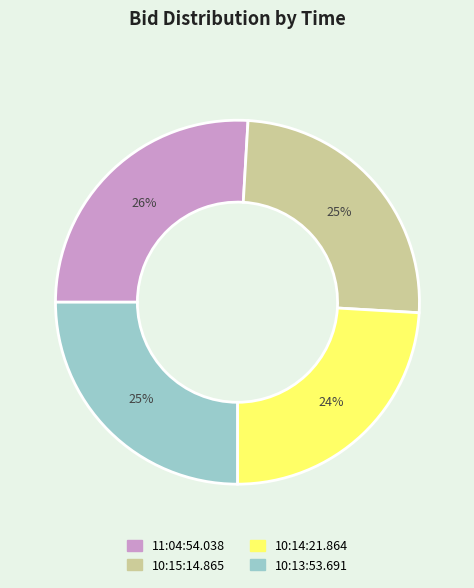

To the nearest percent, what is the difference between the 10:13:53.691 and 11:04:54.038 slice percentages?

1%